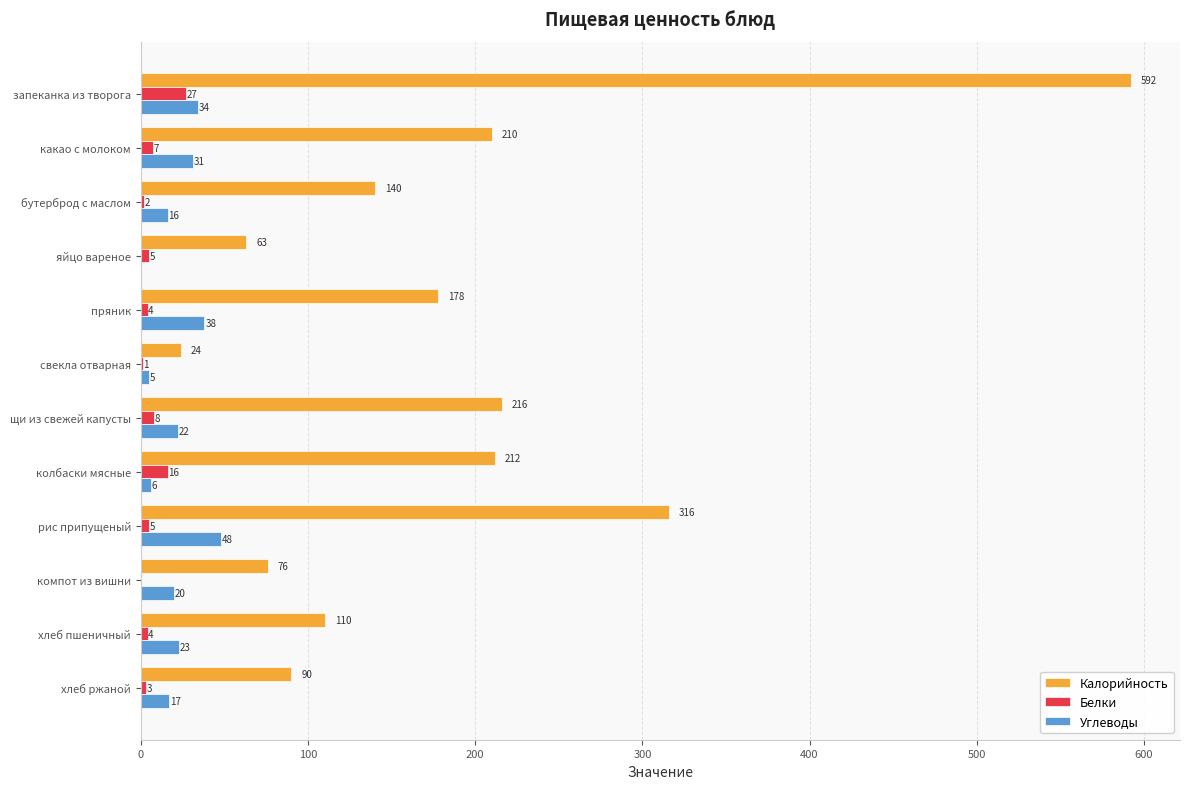

What is the sum of the Белки values at свекла отварная and бутерброд с маслом?

3